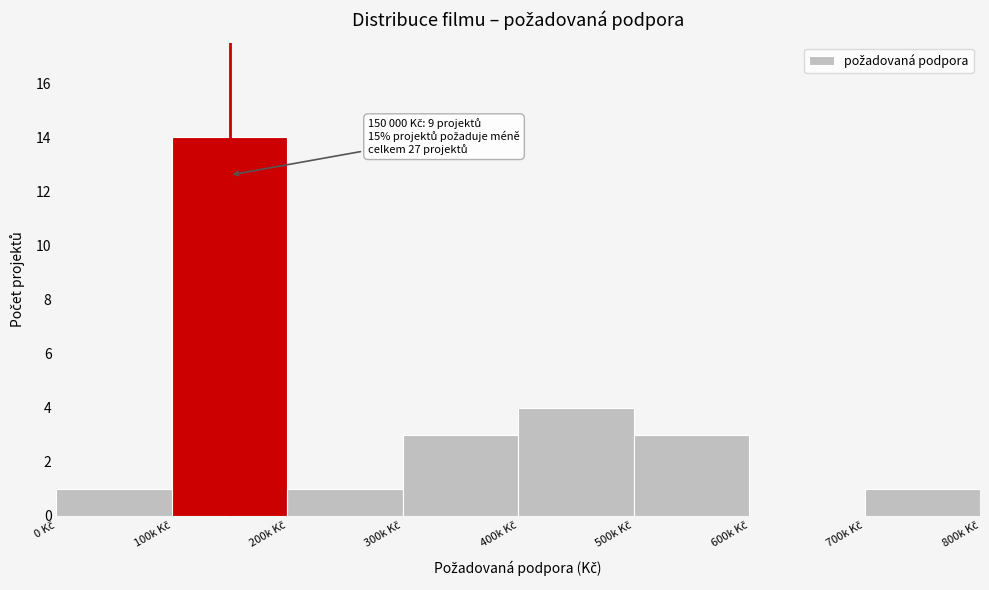

What is the maximum value shown in the chart?

14